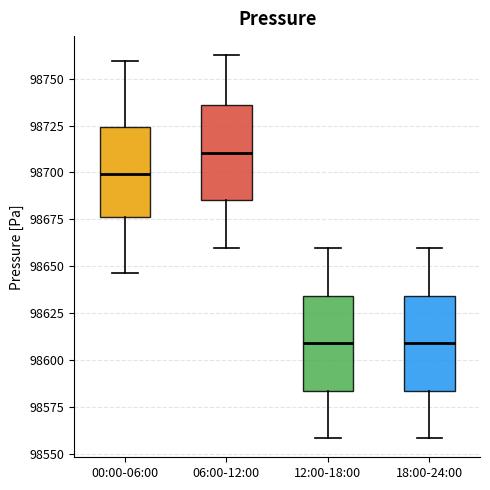

Reading left to right, read every box against the y-axis: the position of its median line, the range the box covers, and the ends of its whiskers. The values are not printed on the chart, so give them approximately, as read against the axis.

00:00-06:00: median 98700, box 98675 to 98725, whiskers 98645 to 98760
06:00-12:00: median 98710, box 98685 to 98735, whiskers 98660 to 98765
12:00-18:00: median 98610, box 98585 to 98635, whiskers 98560 to 98660
18:00-24:00: median 98610, box 98585 to 98635, whiskers 98560 to 98660